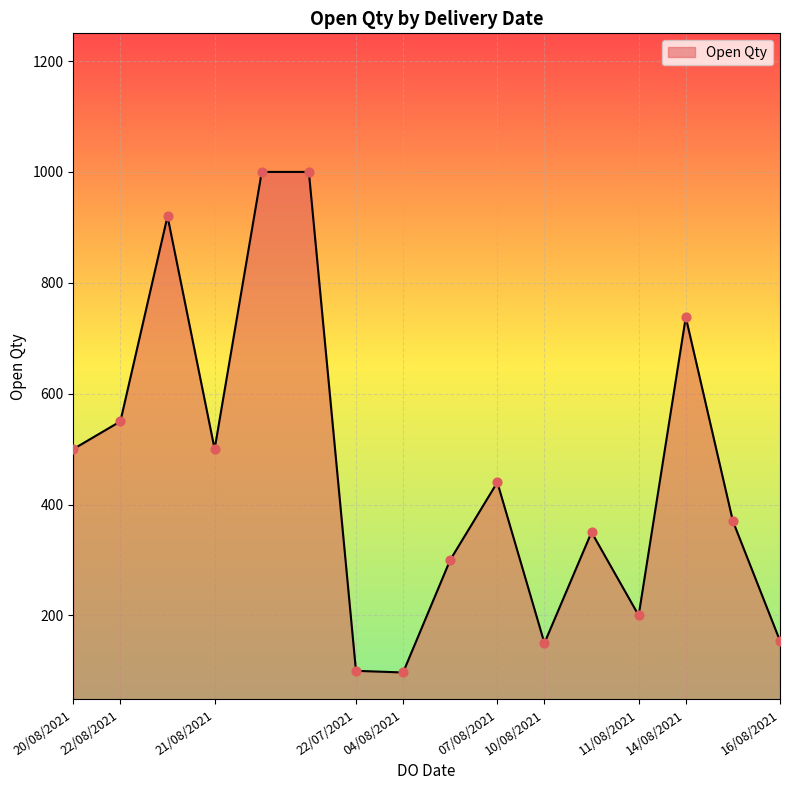

What is the difference between the maximum and minimum values?

903